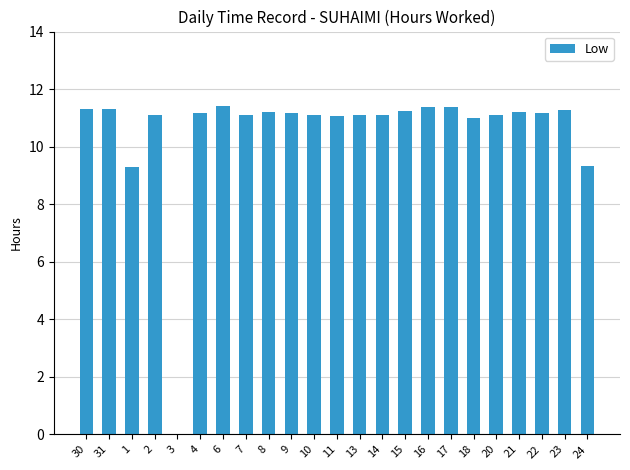

What is the average value?

10.5